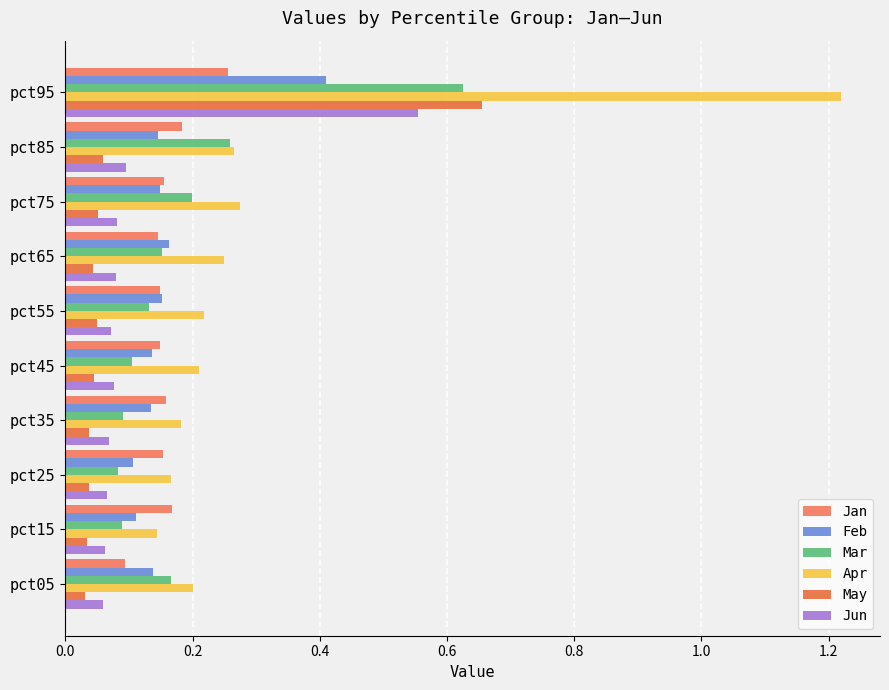

Reading left to right, what are all the values shown in this chart?

Jan: 0.1	0.2	0.2	0.2	0.1	0.1	0.1	0.2	0.2	0.3
Feb: 0.1	0.1	0.1	0.1	0.1	0.2	0.2	0.1	0.1	0.4
Mar: 0.2	0.1	0.1	0.1	0.1	0.1	0.2	0.2	0.3	0.6
Apr: 0.2	0.1	0.2	0.2	0.2	0.2	0.2	0.3	0.3	1.2
May: 0.0	0.0	0.0	0.0	0.0	0.0	0.0	0.1	0.1	0.7
Jun: 0.1	0.1	0.1	0.1	0.1	0.1	0.1	0.1	0.1	0.6